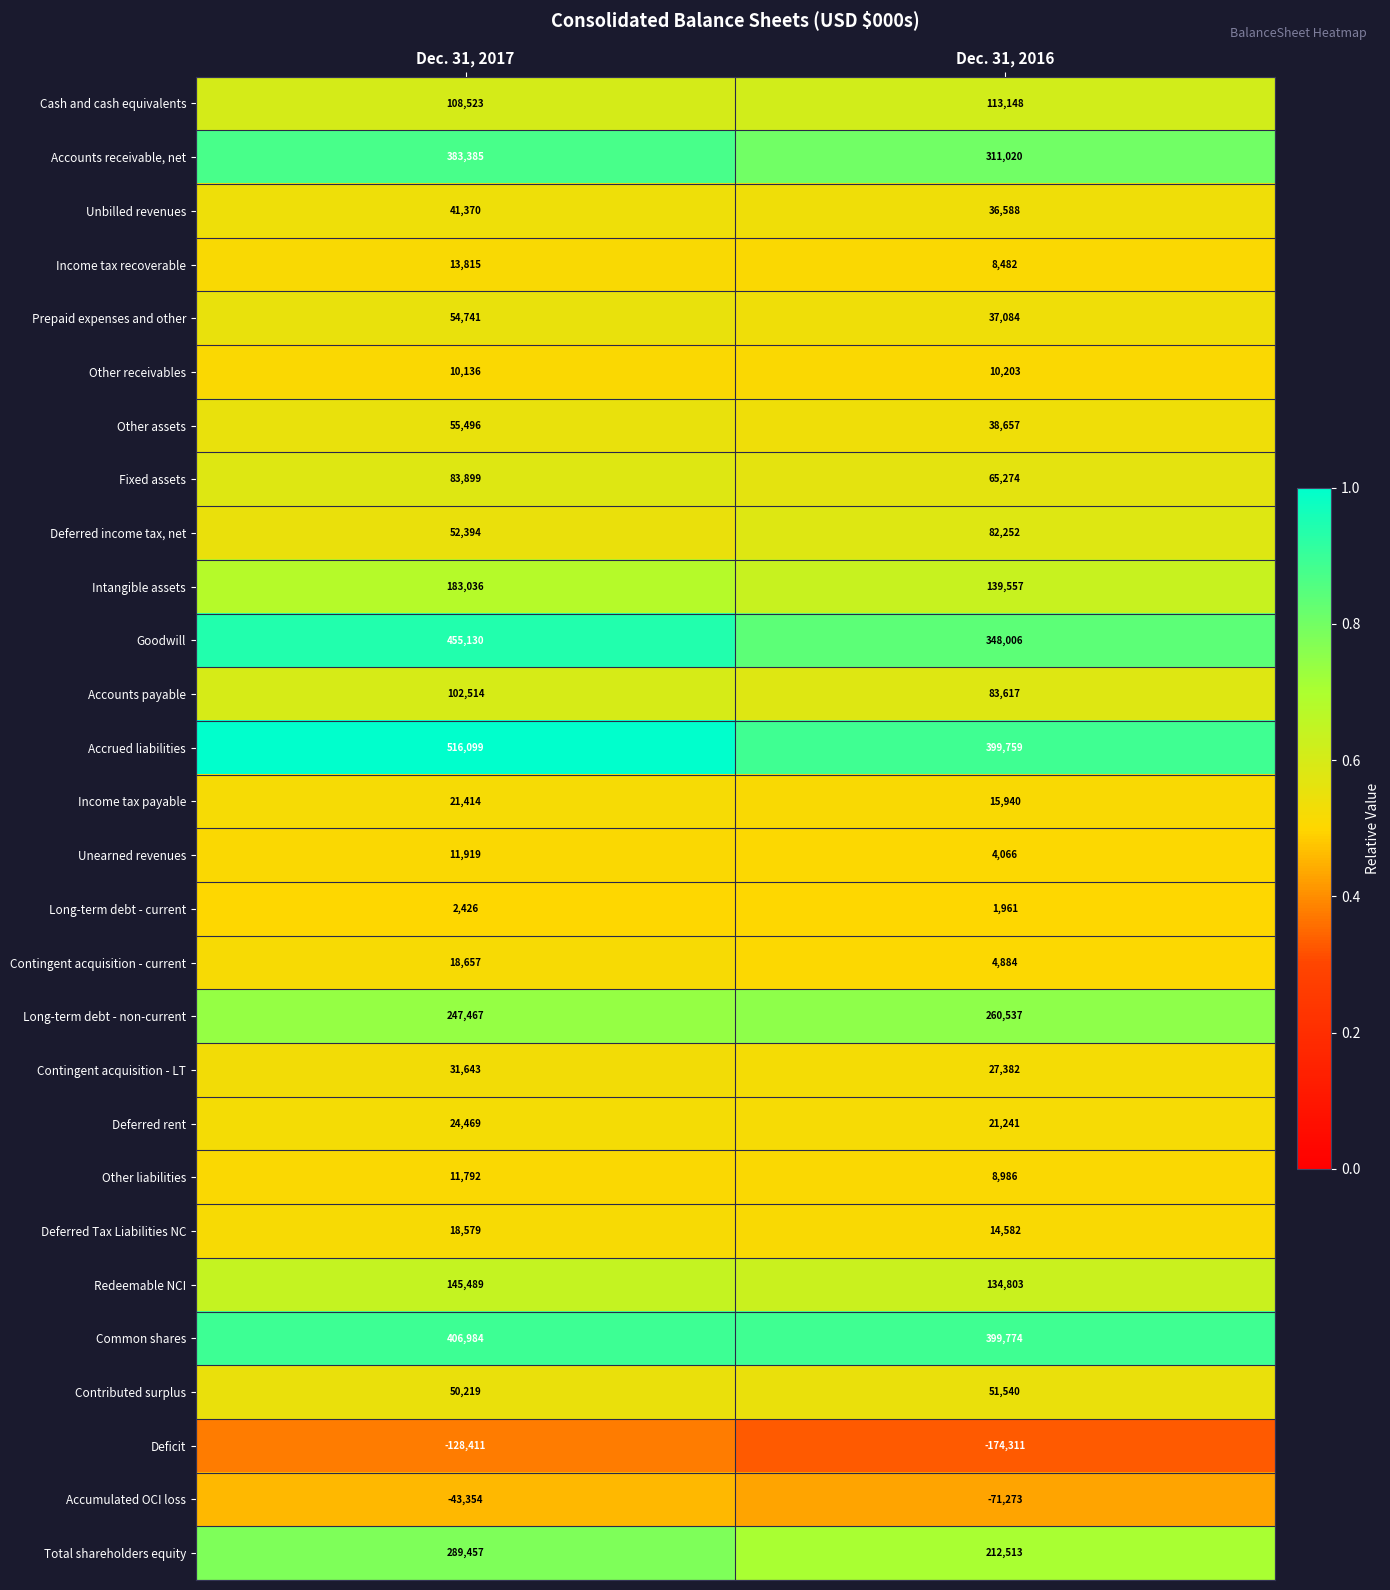

How many categories are shown in the chart?

2